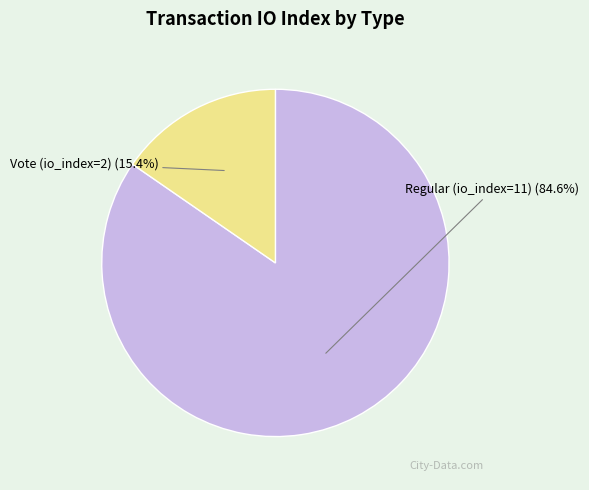

Which category accounts for the majority?

Regular (io_index=11)